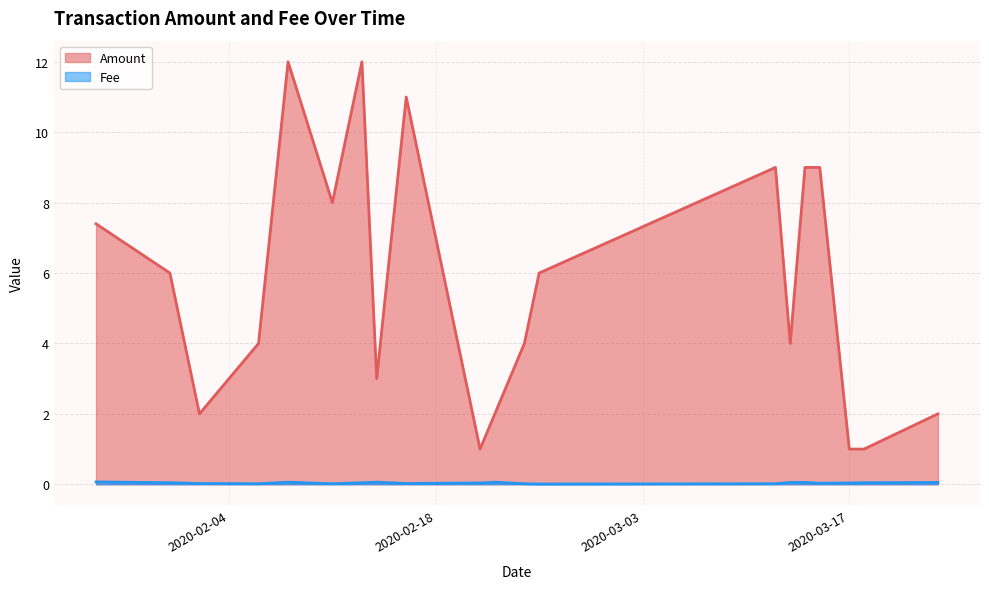

Reading right to left, what are all the values shown in this chart?

Amount: 2020-03-23=2.0	2020-03-18=1.0	2020-03-17=1.0	2020-03-15=9.0	2020-03-14=9.0	2020-03-13=4.0	2020-03-12=9.0	2020-02-25=6.0	2020-02-24=4.0	2020-02-22=2.0	2020-02-21=1.0	2020-02-16=11.0	2020-02-14=3.0	2020-02-13=12.0	2020-02-11=8.0	2020-02-08=12.0	2020-02-06=4.0	2020-02-02=2.0	2020-01-31=6.0	2020-01-26=7.4
Fee: 2020-03-23=0.1	2020-03-18=0.0	2020-03-17=0.0	2020-03-15=0.0	2020-03-14=0.1	2020-03-13=0.1	2020-03-12=0.0	2020-02-25=0.0	2020-02-24=0.0	2020-02-22=0.1	2020-02-21=0.0	2020-02-16=0.0	2020-02-14=0.1	2020-02-13=0.0	2020-02-11=0.0	2020-02-08=0.1	2020-02-06=0.0	2020-02-02=0.0	2020-01-31=0.0	2020-01-26=0.1